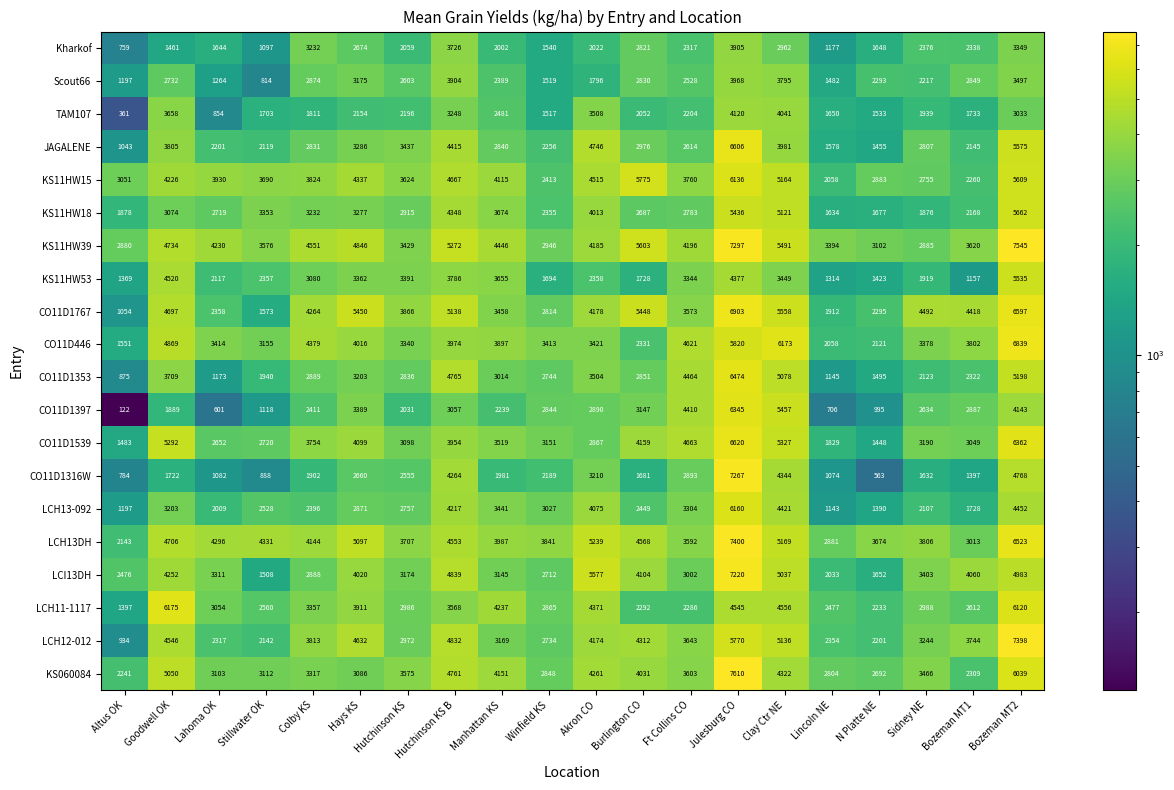

At which label does Scout66 reach its minimum?

Stillwater OK